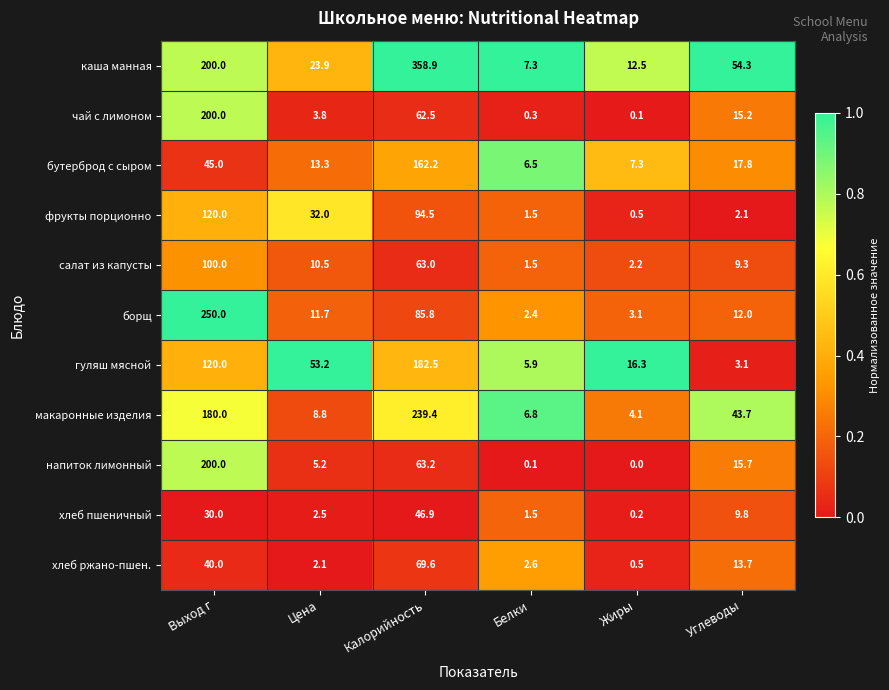

What is the greatest value displayed?

358.9